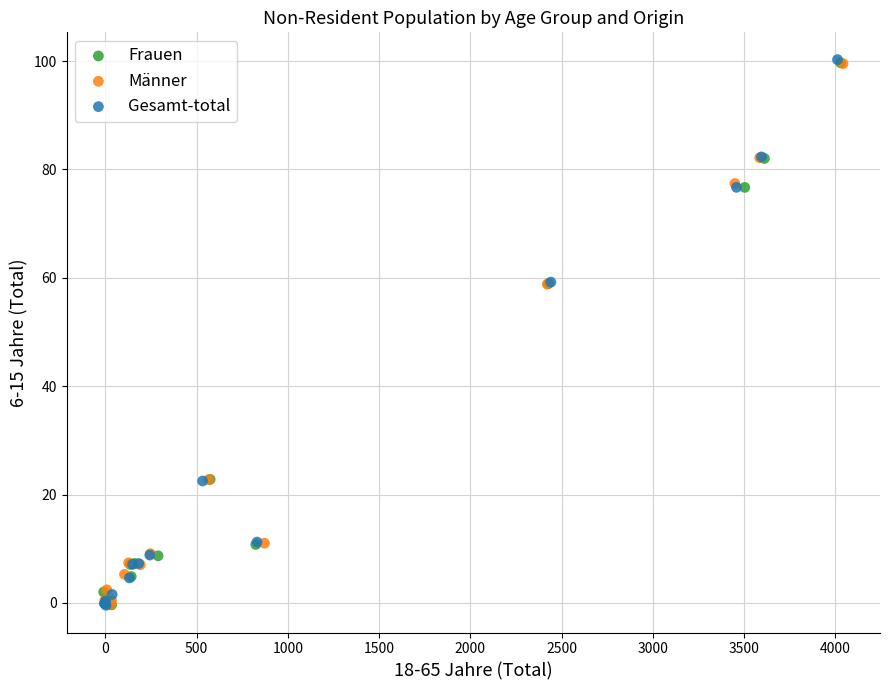

Which series has the widest spread of Y values?

Gesamt-total